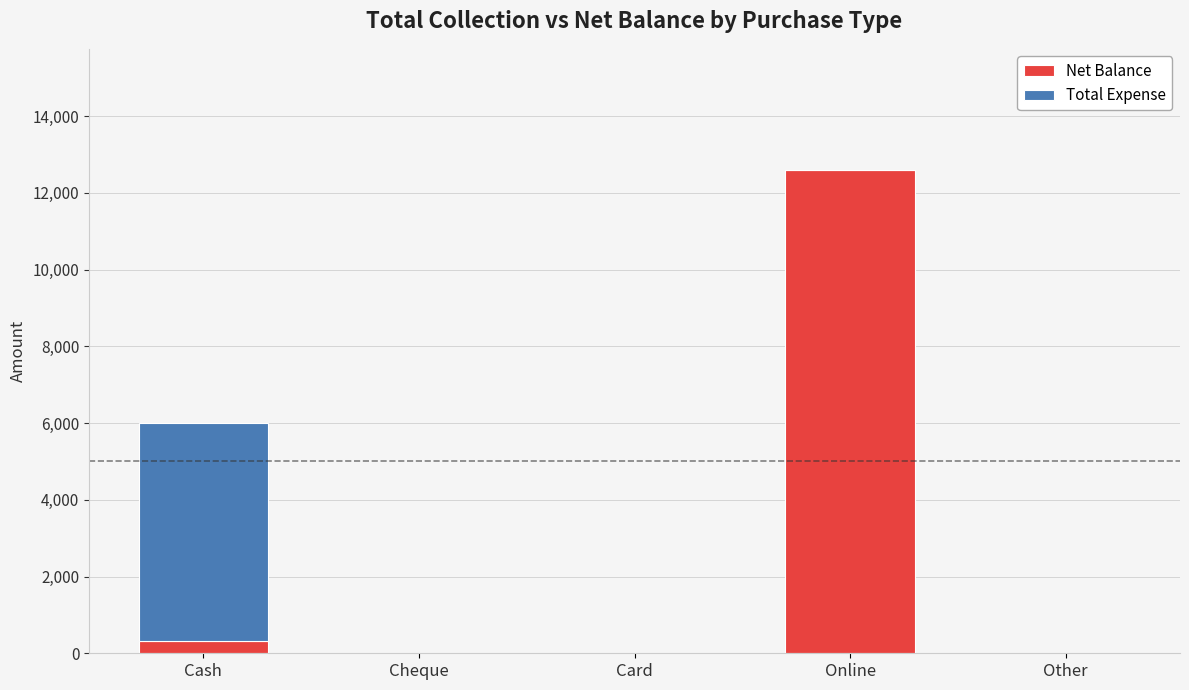

Which category has the highest value in the Net Balance series?

Online